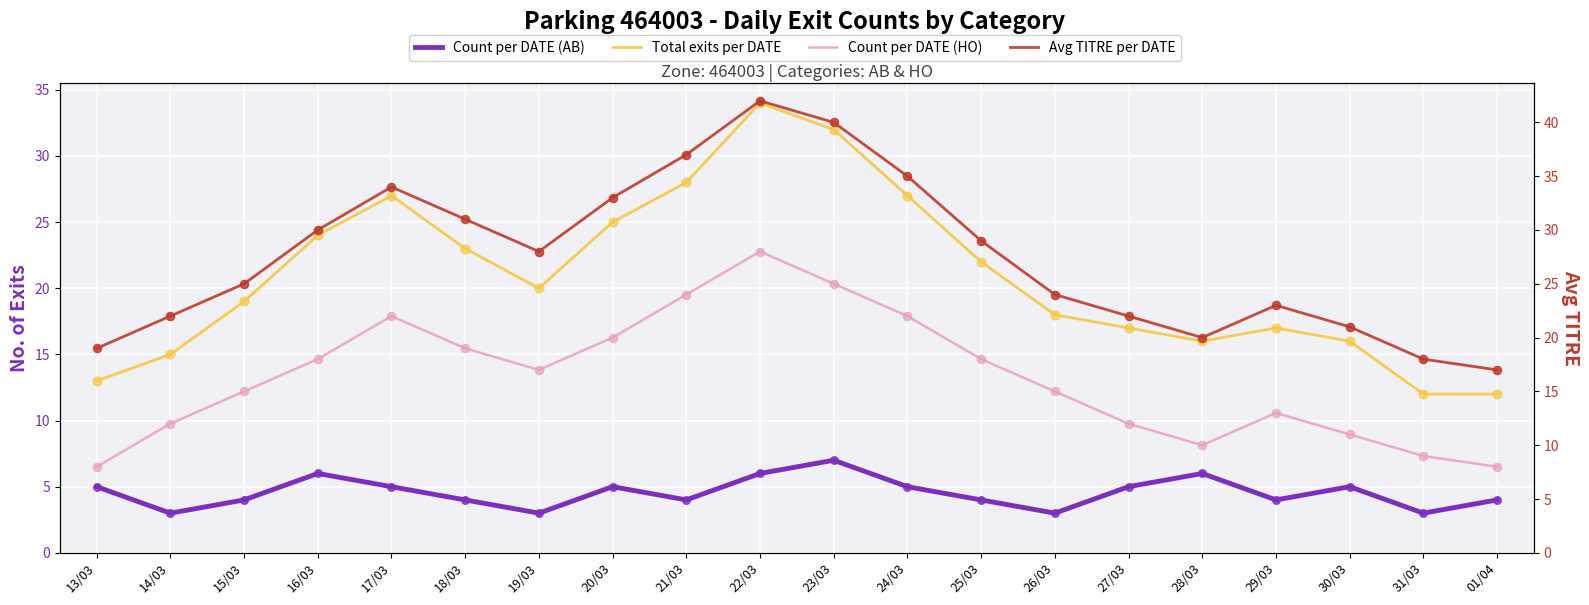

At which category is the sum across all series the highest?

22/03